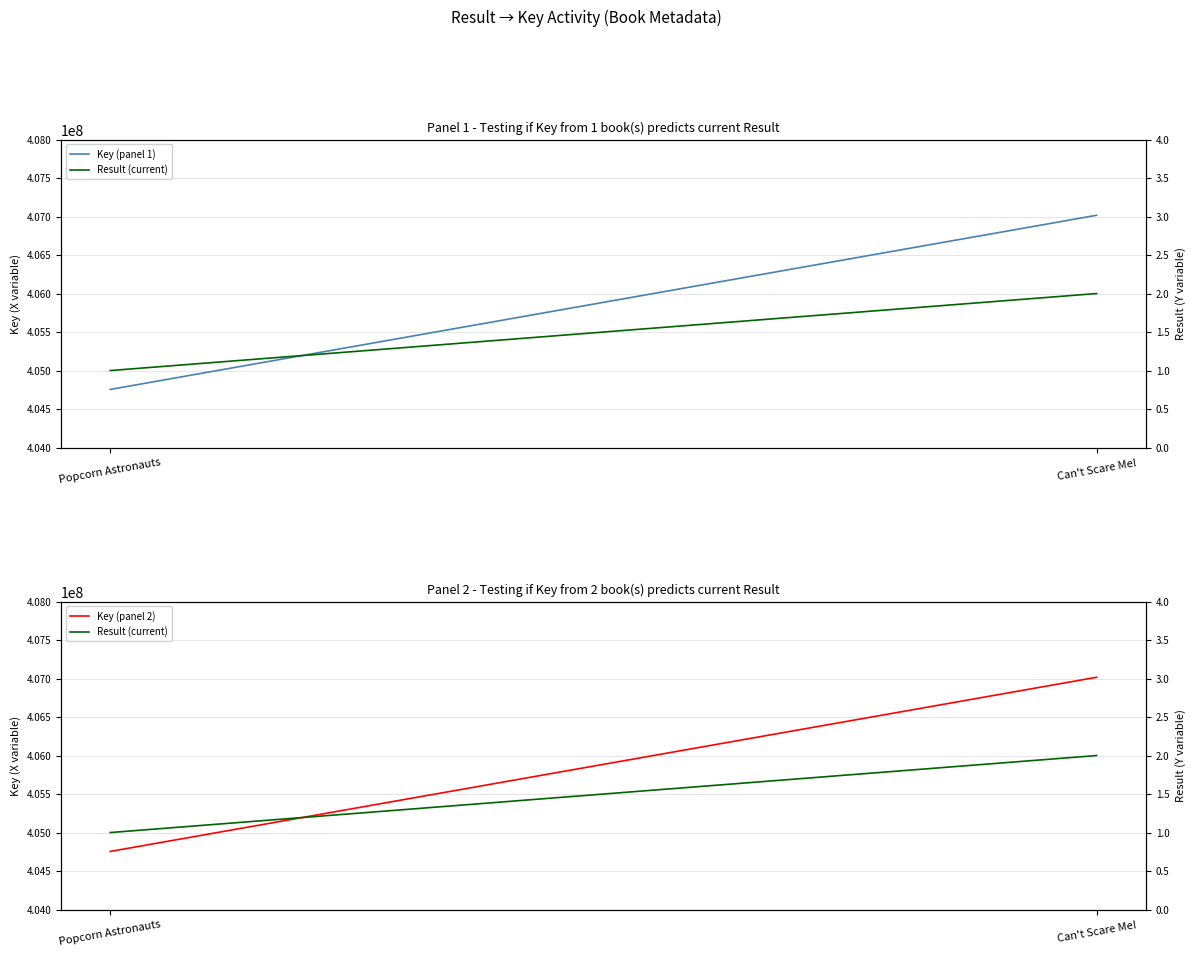

Between Popcorn Astronauts and Can't Scare Me!, which series saw the biggest shift?

Key (panel 1)